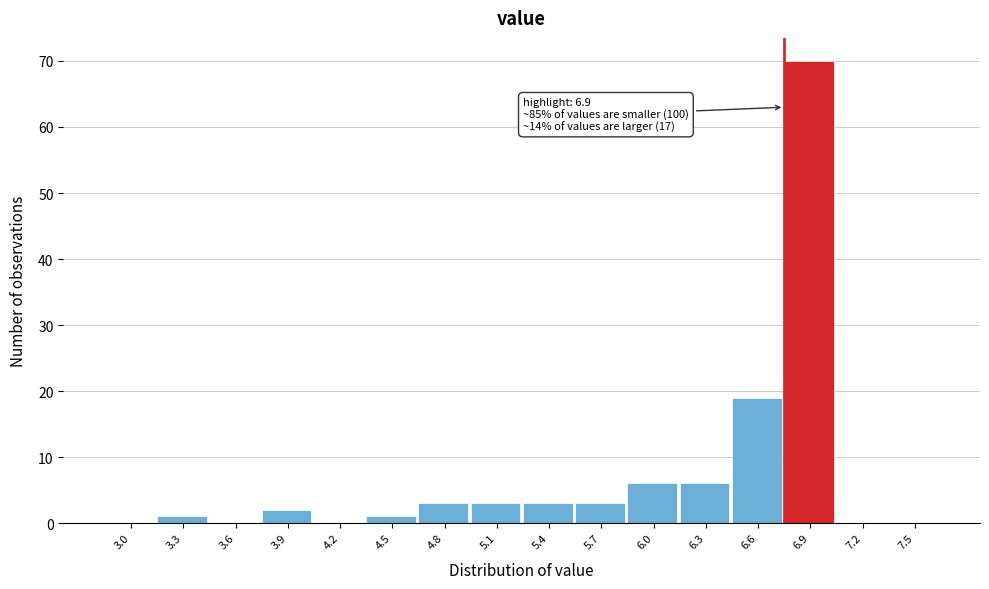

Reading left to right, what are all the values shown in this chart?

3.0=0	3.3=1	3.6=0	3.9=2	4.2=0	4.5=1	4.8=3	5.1=3	5.4=3	5.7=3	6.0=6	6.3=6	6.6=19	6.9=70	7.2=0	7.5=0